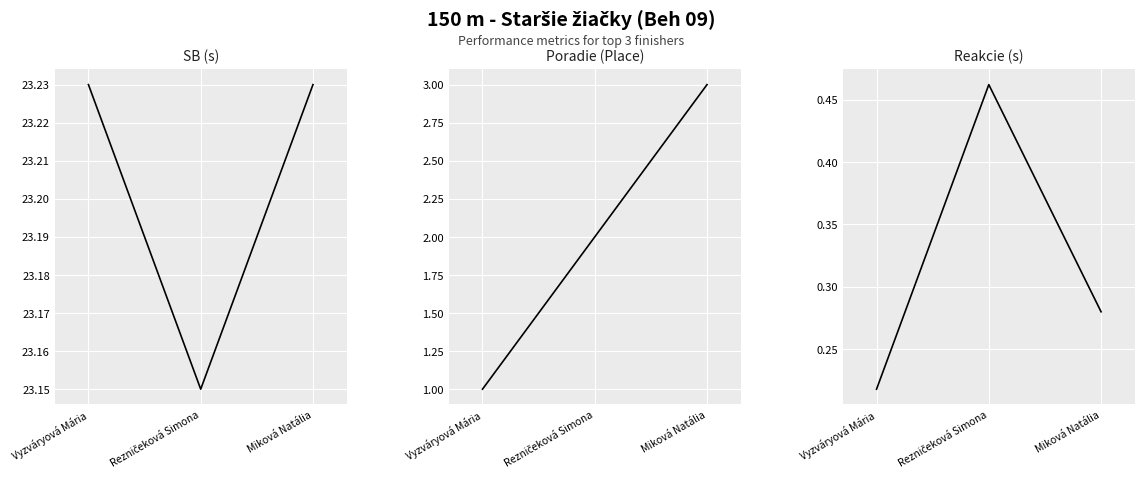

What is the greatest value displayed?

23.2